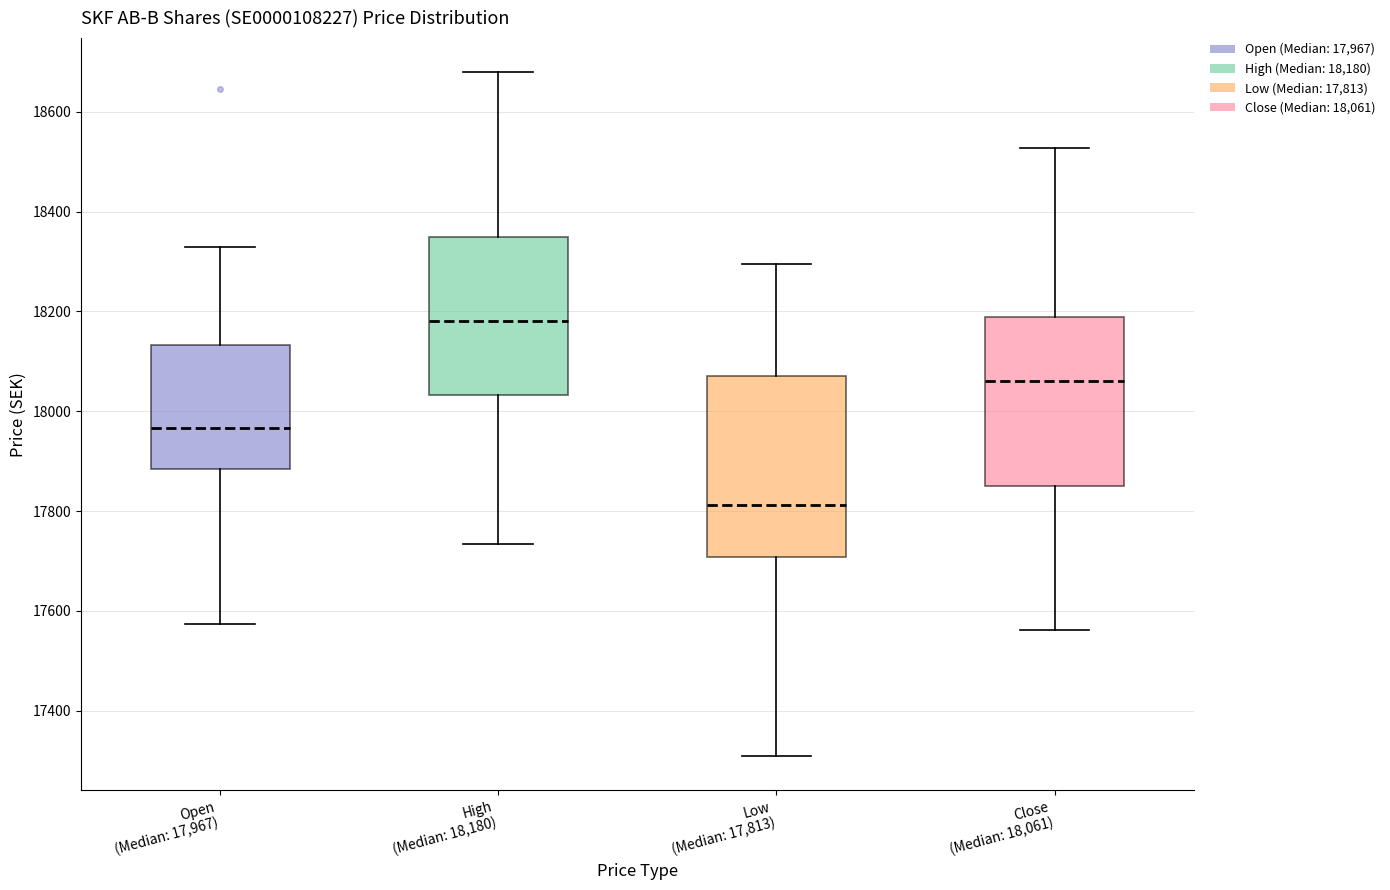

Reading left to right, transcribe this box plot: for each box, give where its median line is, the range the box spans, and where its two whiskers end, as read against the y-axis. The values are not printed on the chart, so give them approximately, as read against the axis.

Open (Median: 17,967): median 17960, box 17880 to 18140, whiskers 17580 to 18320
High (Median: 18,180): median 18180, box 18040 to 18360, whiskers 17740 to 18680
Low (Median: 17,813): median 17820, box 17700 to 18080, whiskers 17300 to 18300
Close (Median: 18,061): median 18060, box 17860 to 18180, whiskers 17560 to 18520